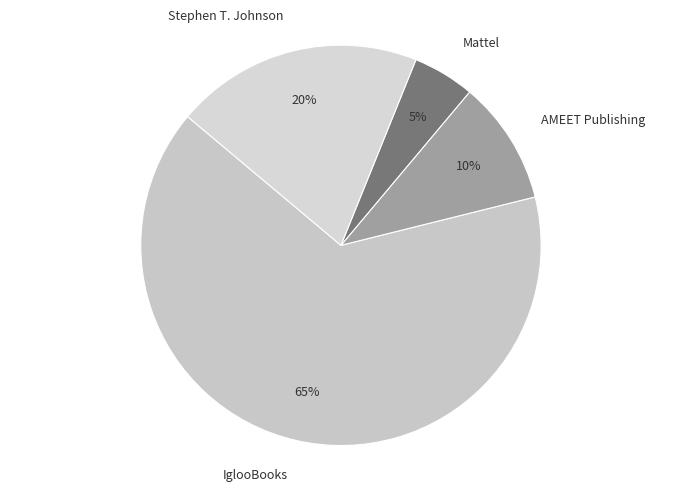

Does Stephen T. Johnson represent more than half of the total?

No